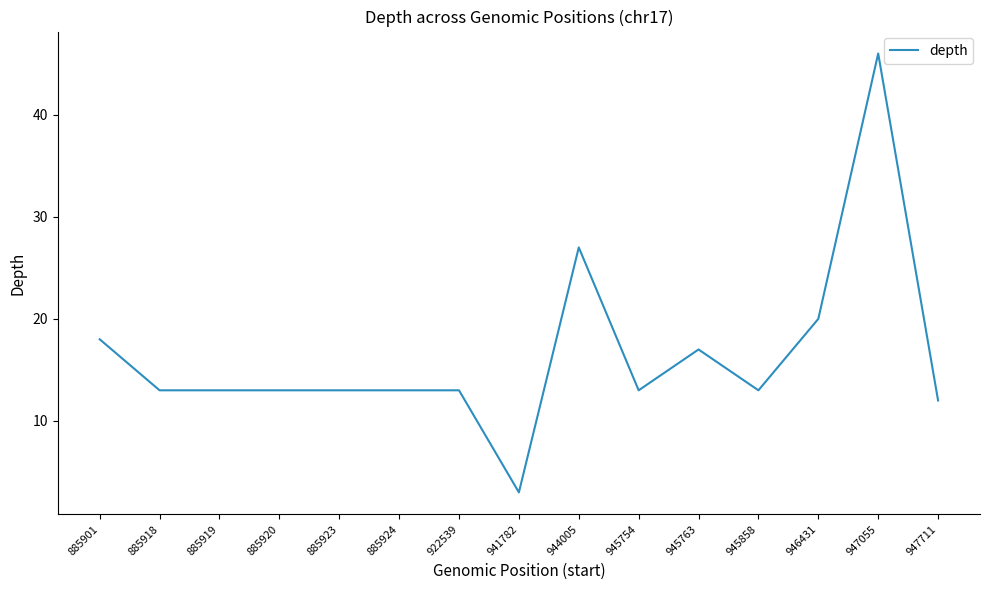

What is the sum of all values?

247